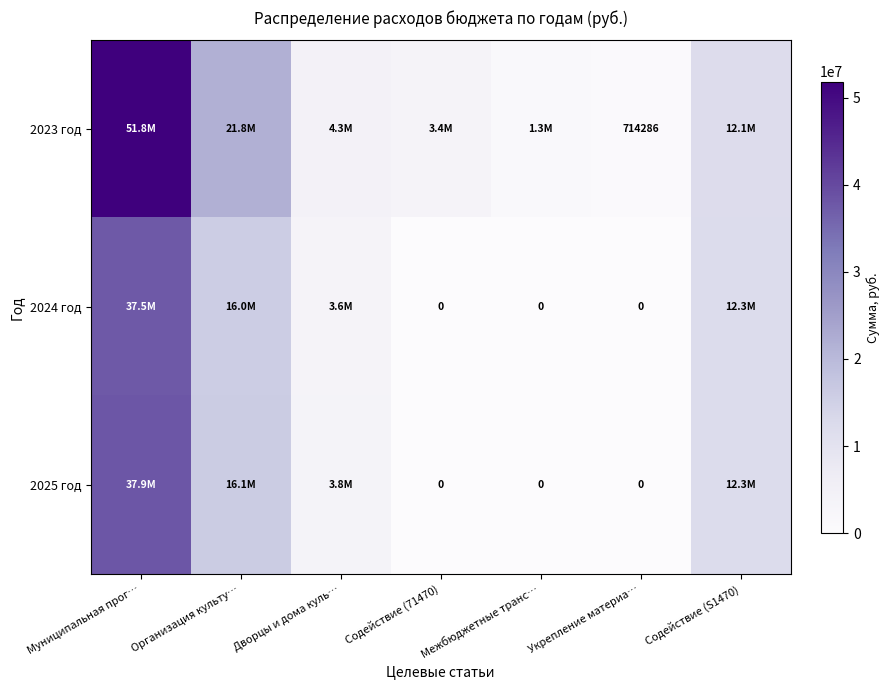

Rank the series at Муниципальная прог… from lowest to highest value.

2024 год, 2025 год, 2023 год